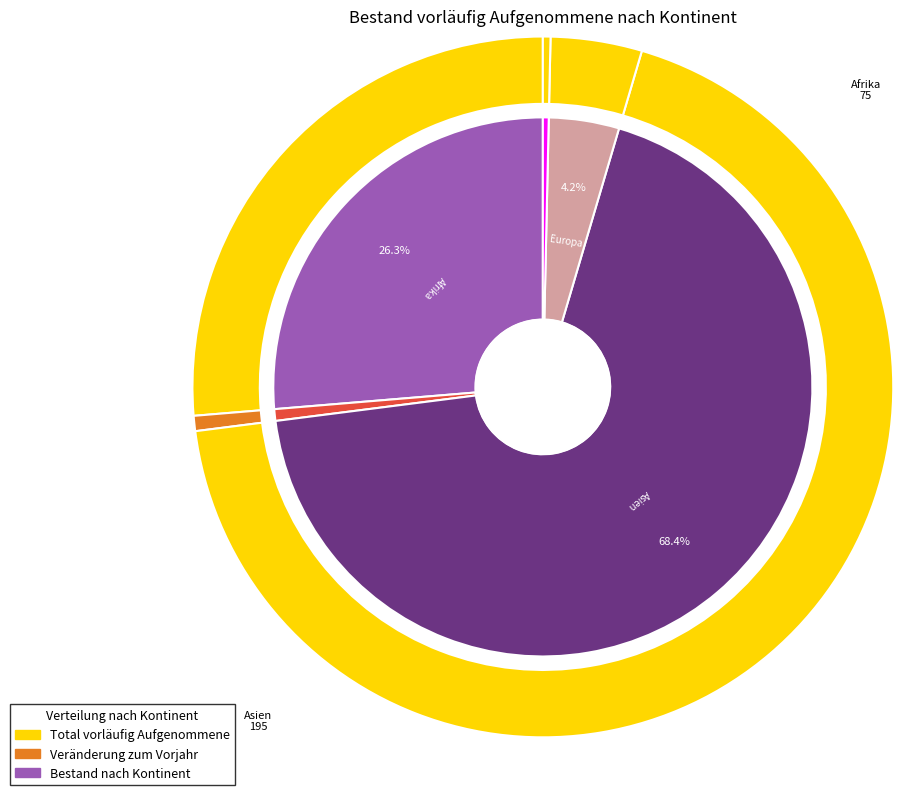

Is it true that Asien is 82% of the pie?

False